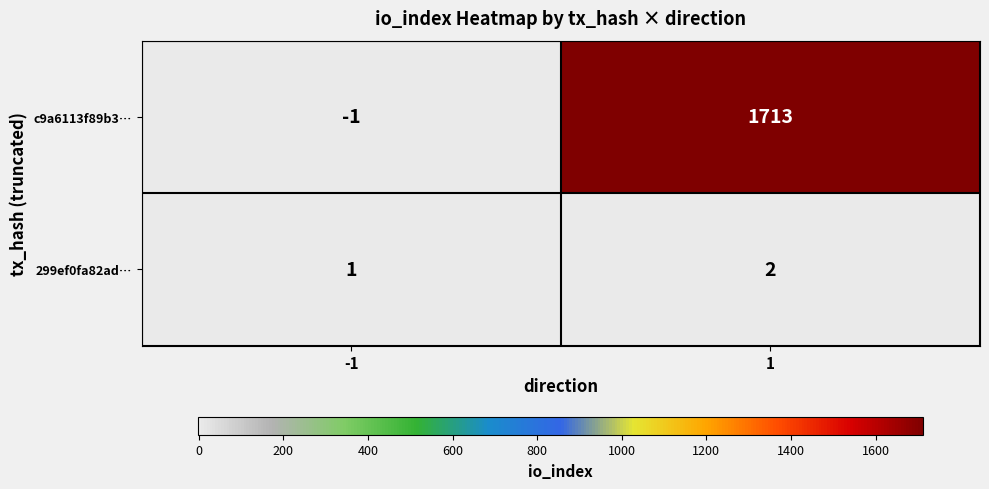

The 299ef0fa82ad… series shows 1 at -1. True or false?

True